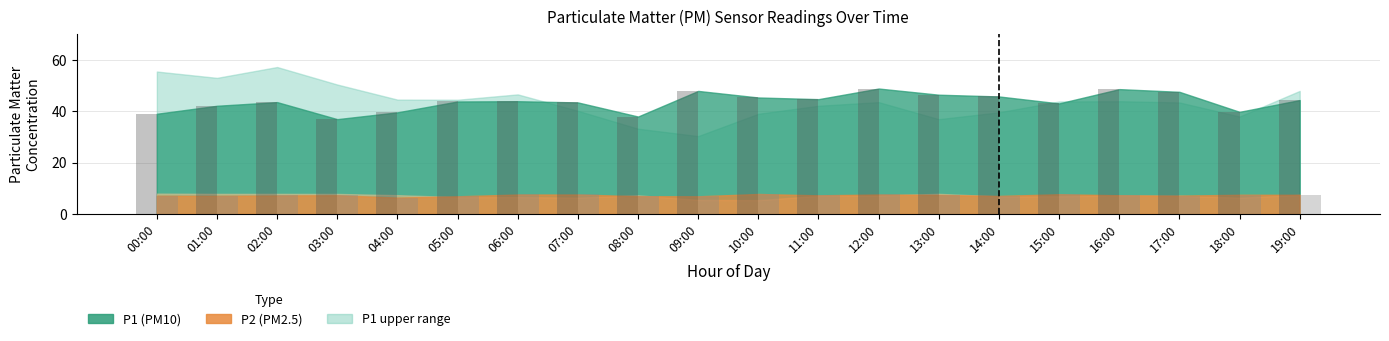

What is the total value across all series at 11:00?

51.9